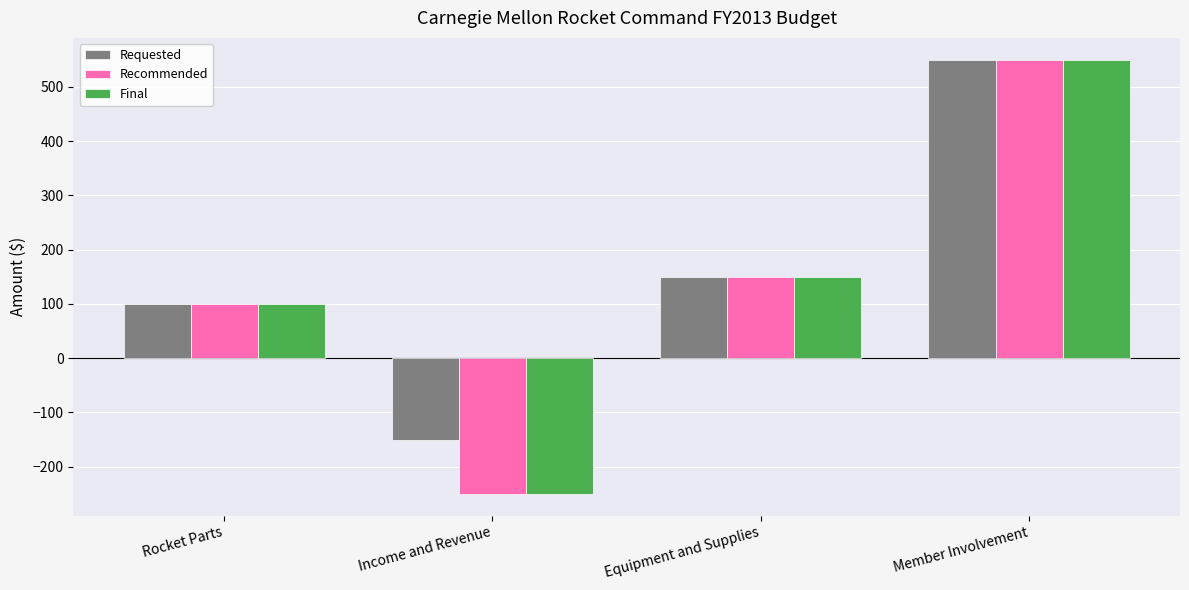

At which label does Requested reach its peak?

Member Involvement